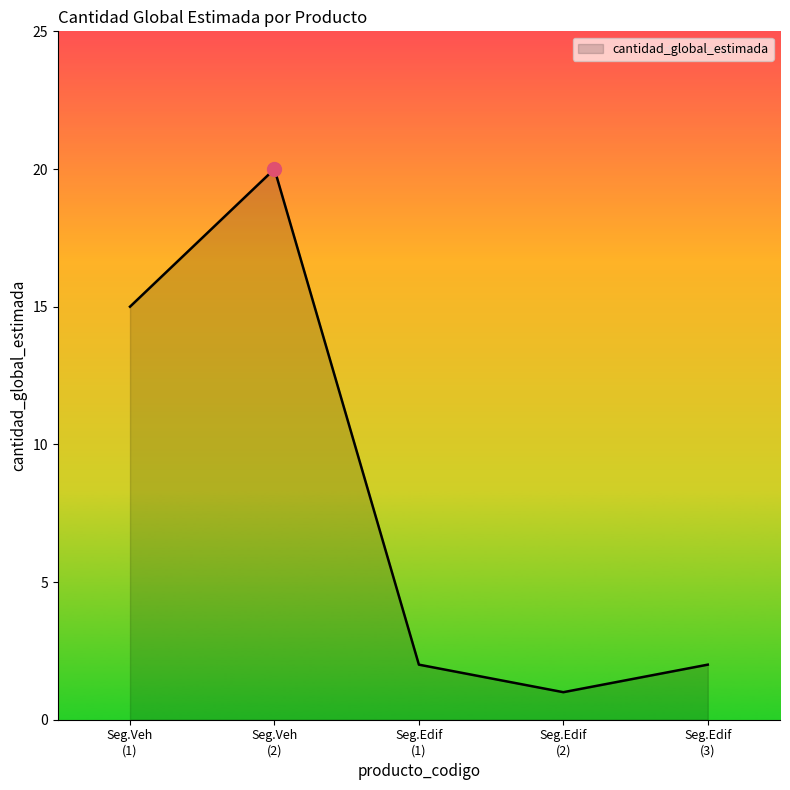

How many interior local valleys (lower than both neighbors) does the data have?

1